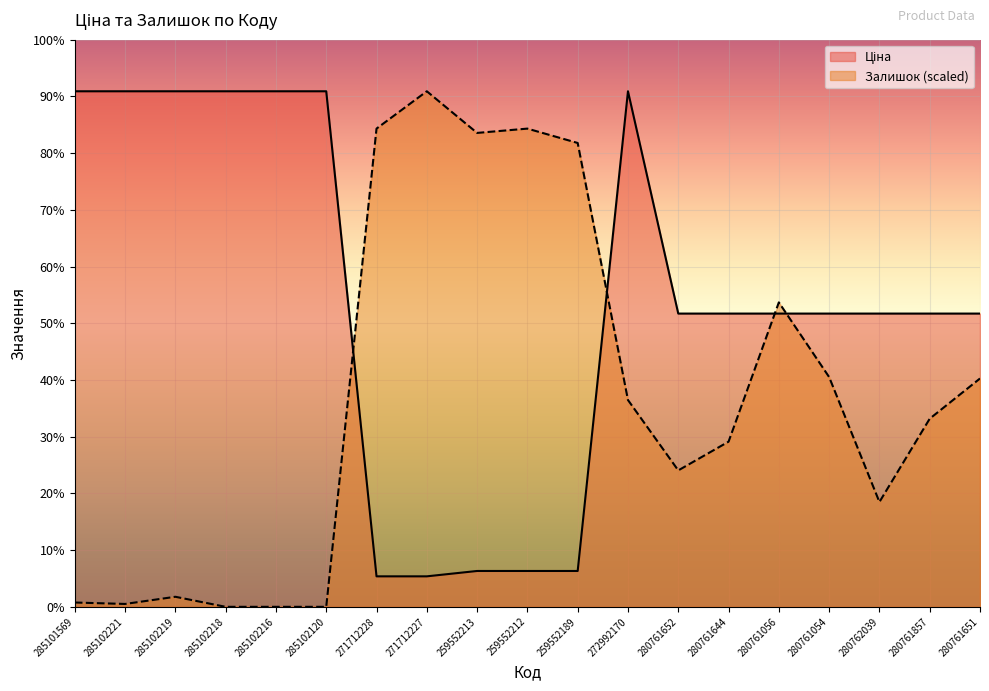

At which label is Ціна closest to 5247?

280761652